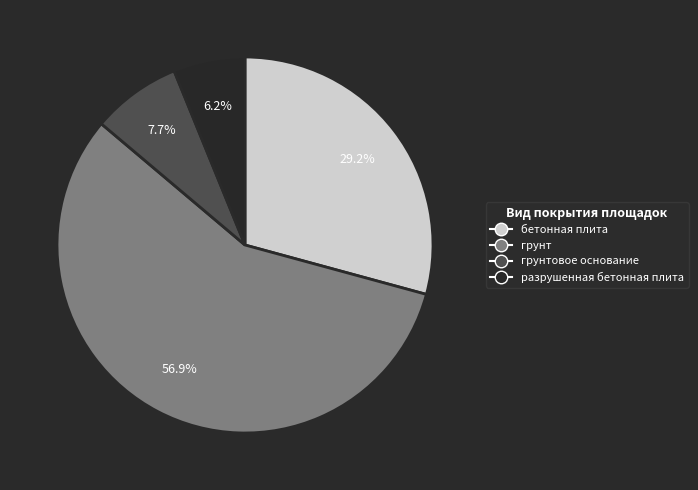

Approximately how many times larger is the value at грунт compared to разрушенная бетонная плита?

9.2